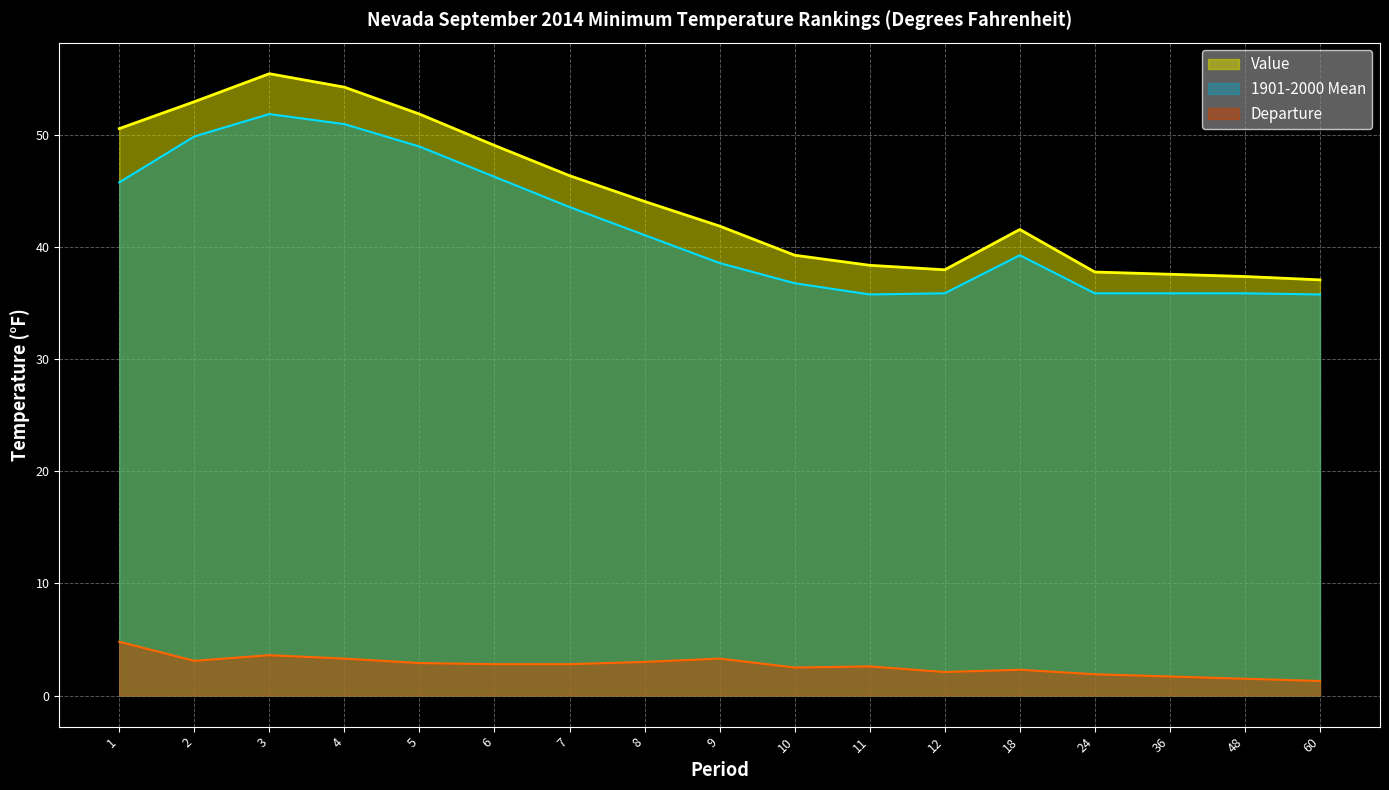

Does the chart have visible grid lines?

Yes